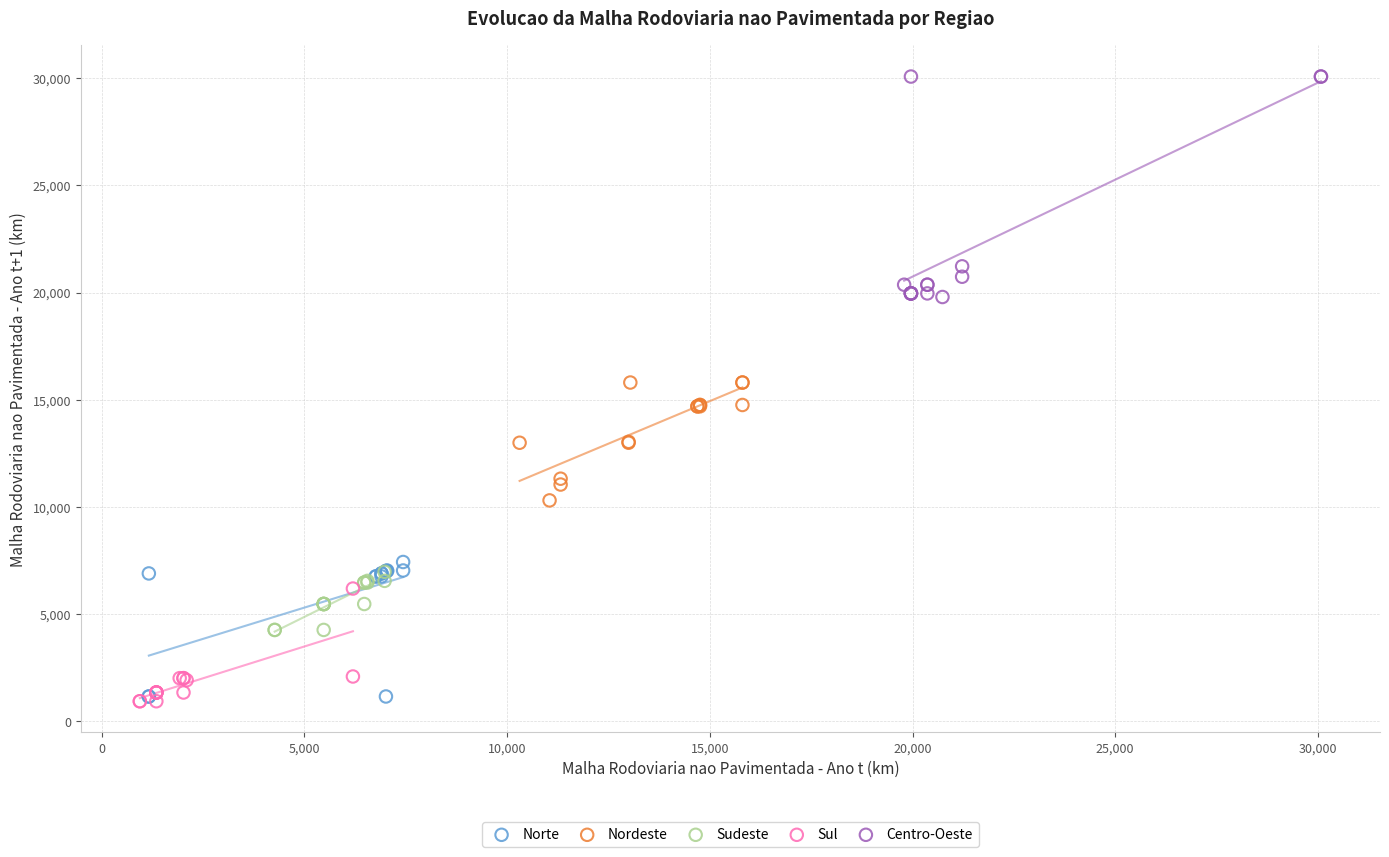

Which series contains the highest Y value?

Centro-Oeste